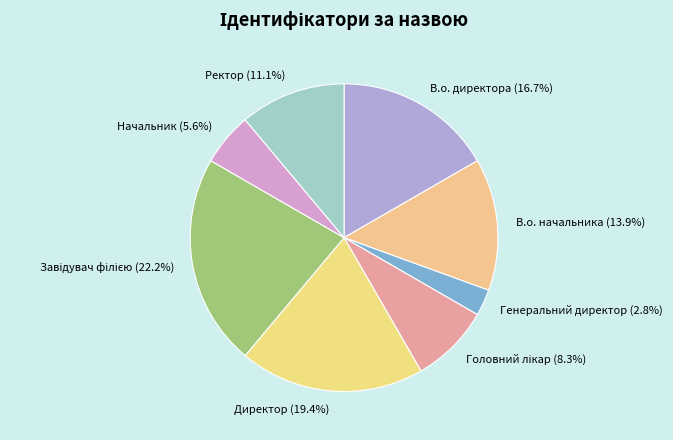

Count the number of slices in the pie.

8